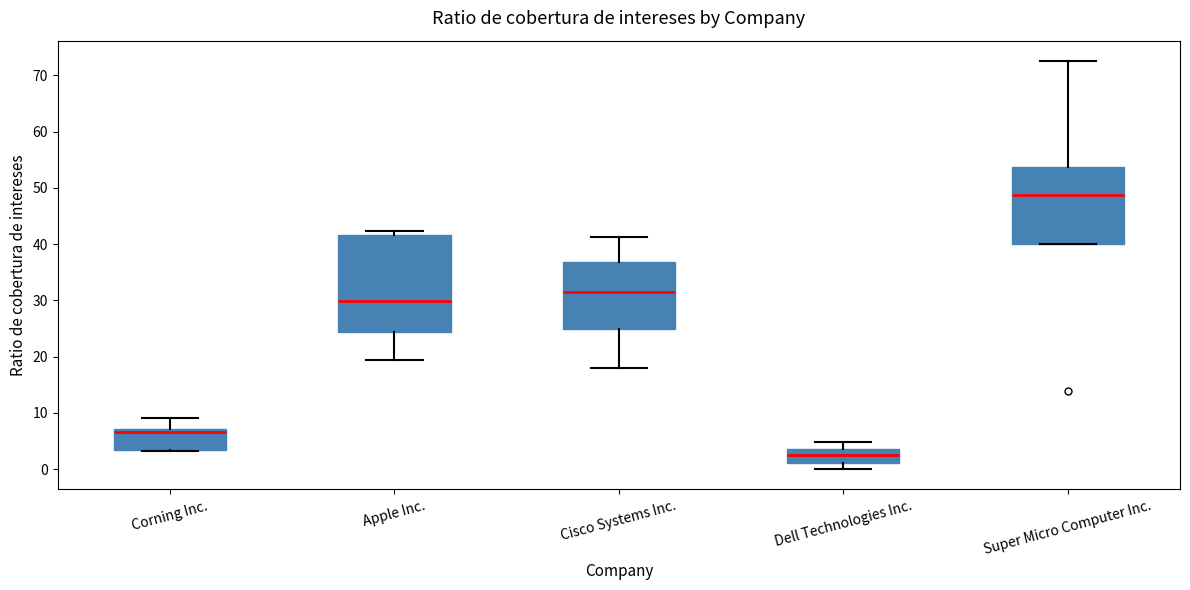

Which box's median line is the lowest?

Dell Technologies Inc.